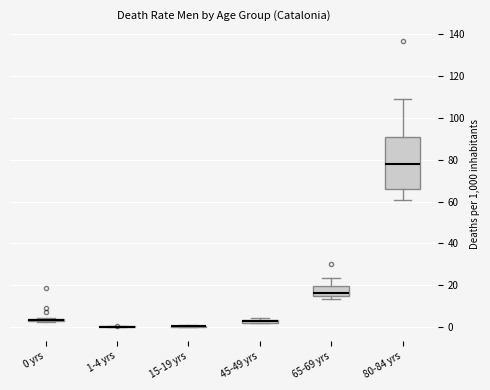

Comparing the boxes themselves (not the whiskers), which one is the tallest?

80-84 yrs